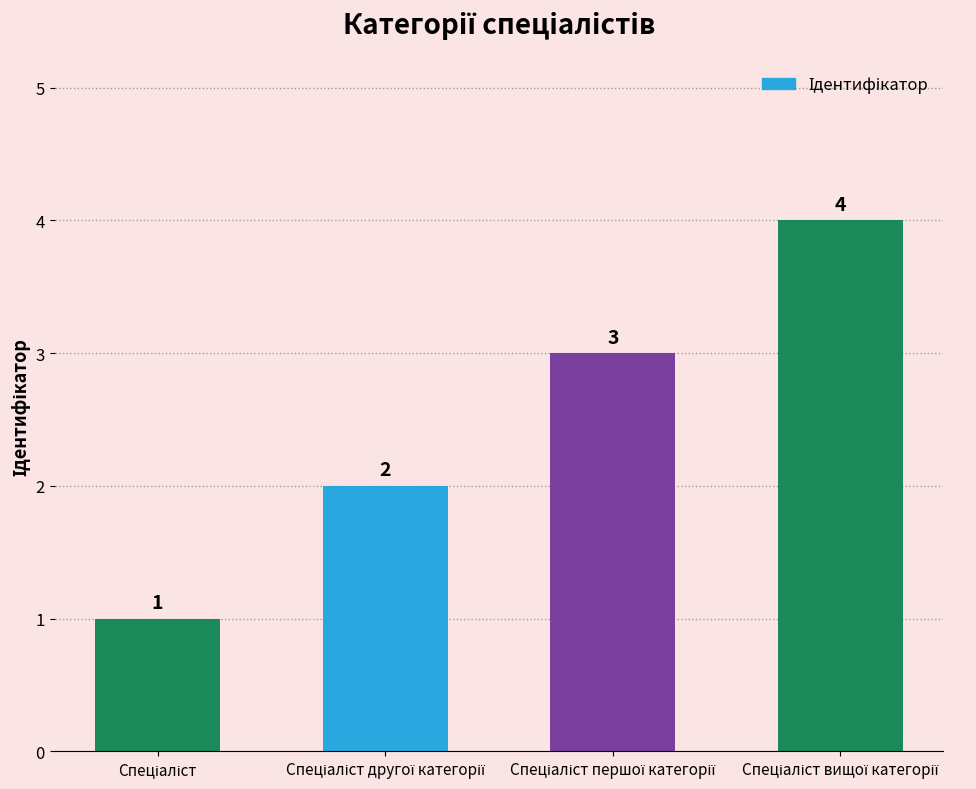

Count the values in the range 2 to 4.

3